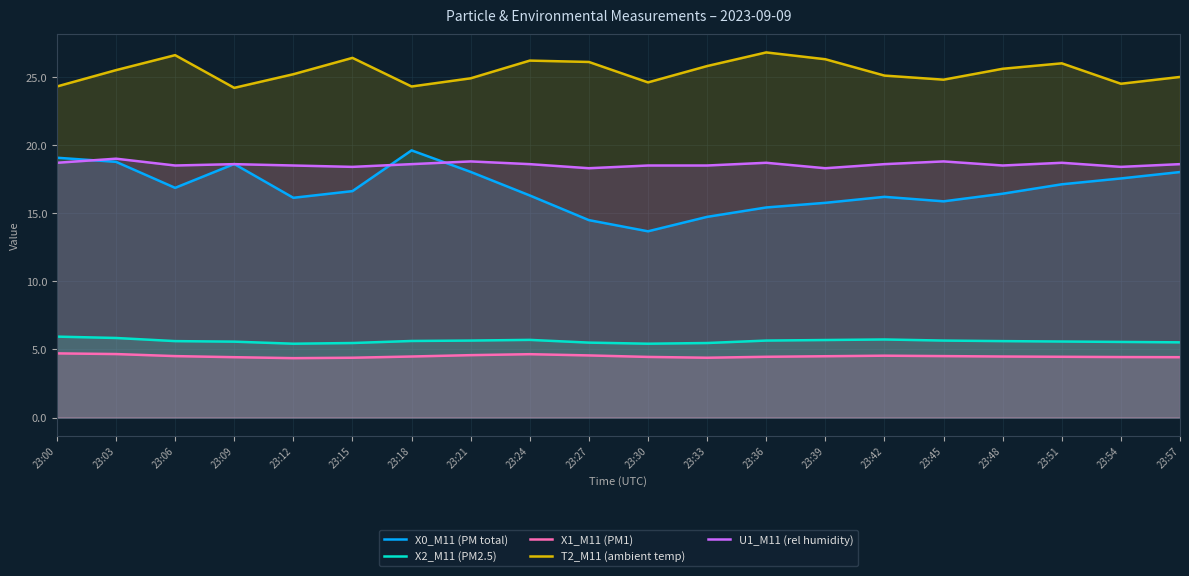

The X2_M11 (PM2.5) series shows 8.6 at 23:30. True or false?

False